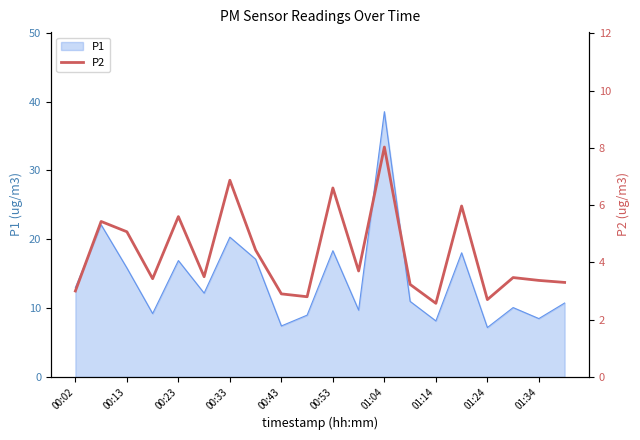

At which label does P1 reach its peak?

01:04